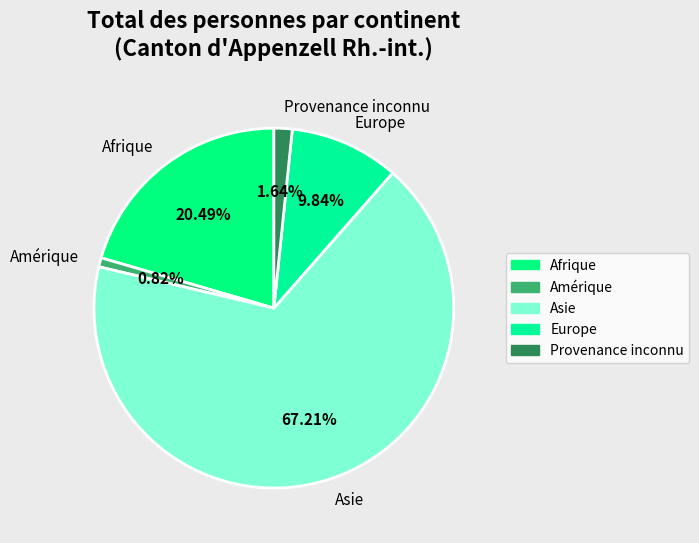

What is the ratio of the value at Afrique to the value at Europe?

2.1